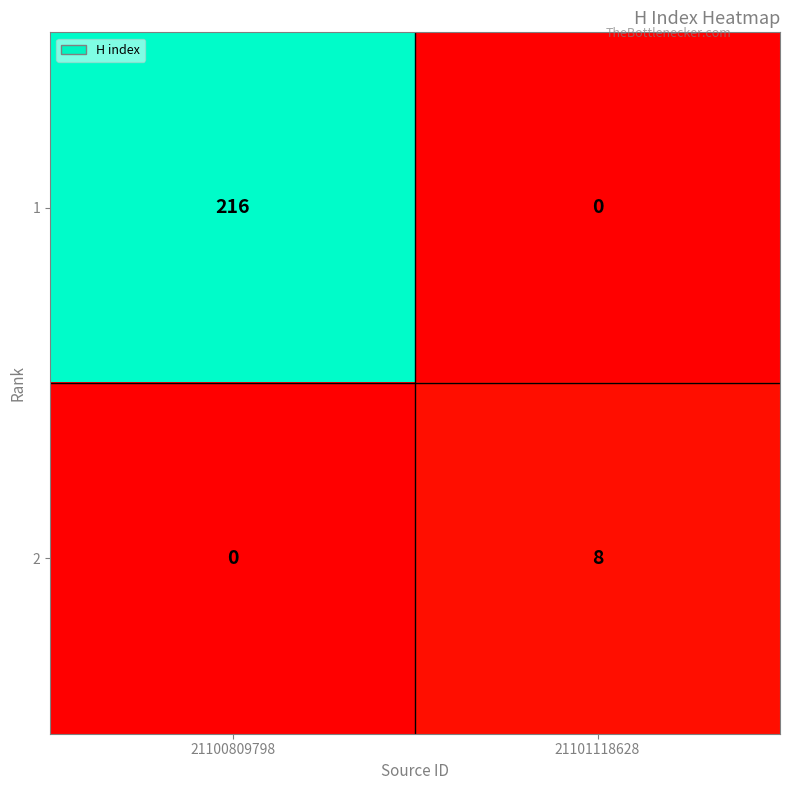

Between 21100809798 and 21101118628, which series saw the biggest shift?

1